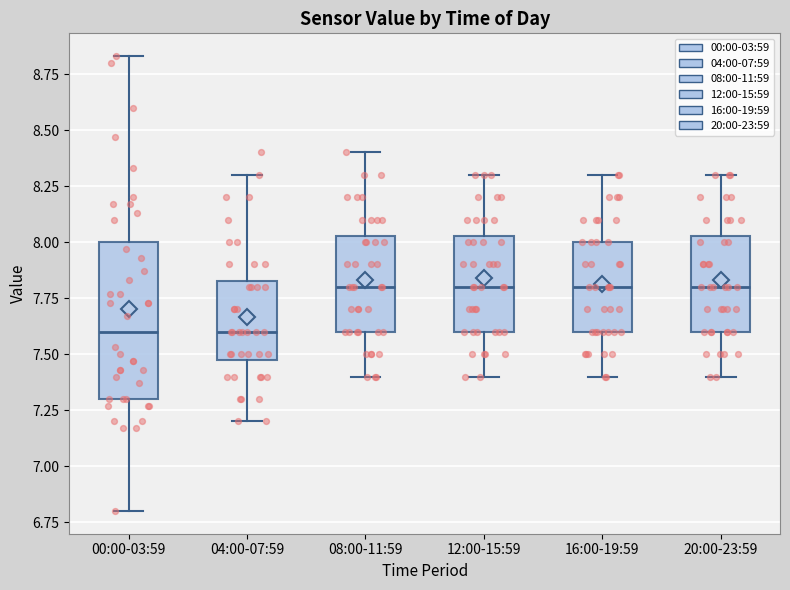

Where does the lower whisker of the box for 12:00-15:59 end on the y-axis? The values are not printed on the chart, so give them approximately, as read against the axis.

7.40